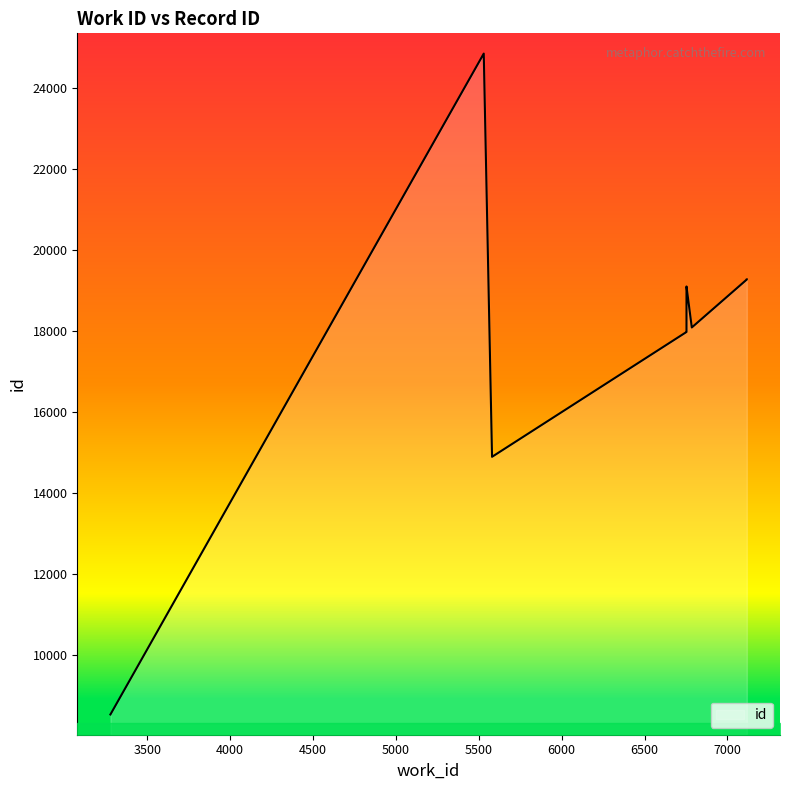

How many distinct data groups are displayed?

1